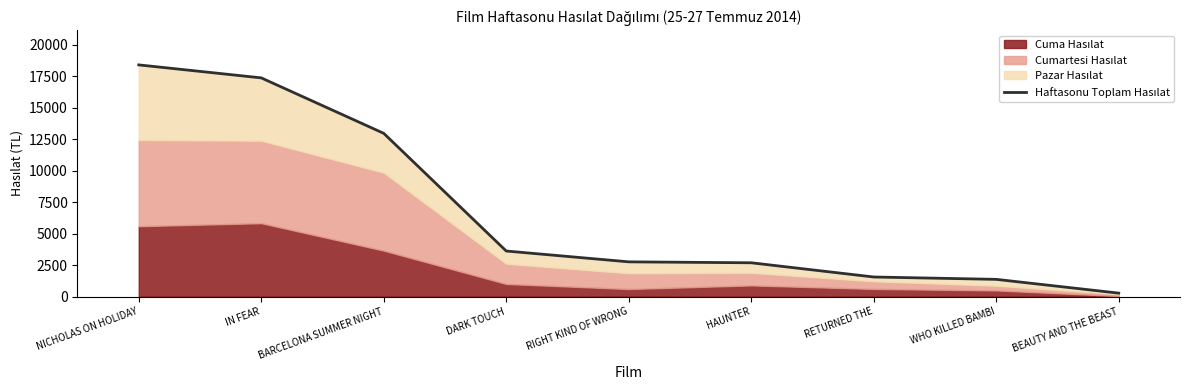

True or false: the data has more than 0 interior local peaks.

False